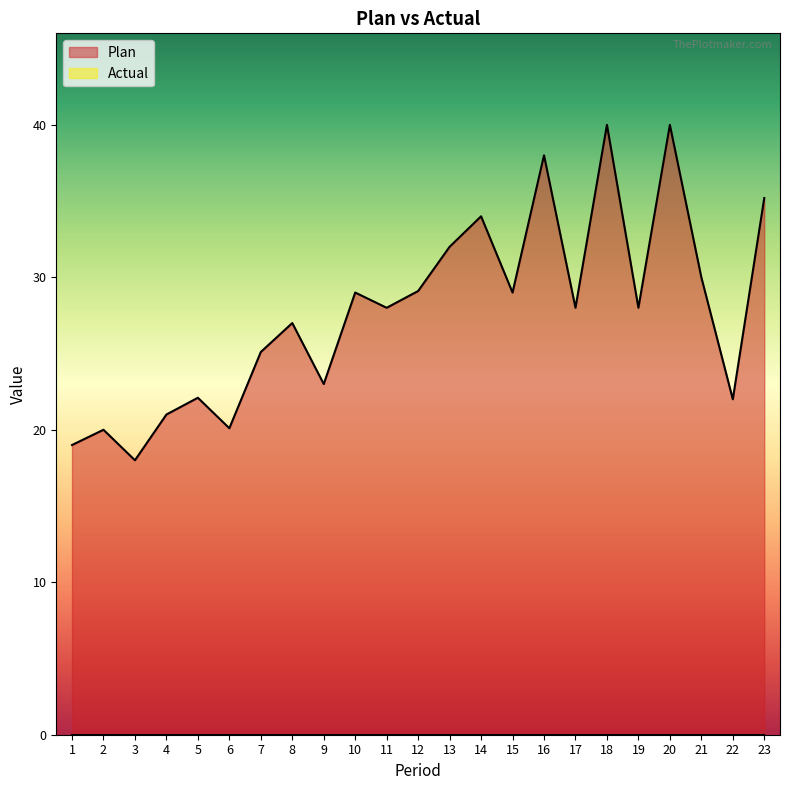

Reading left to right, extract all data points from this chart.

19.0	20.0	18.0	21.0	22.1	20.1	25.1	27.0	23.0	29.0	28.0	29.1	32.0	34.0	29.0	38.0	28.0	40.0	28.0	40.0	30.0	22.0	35.2